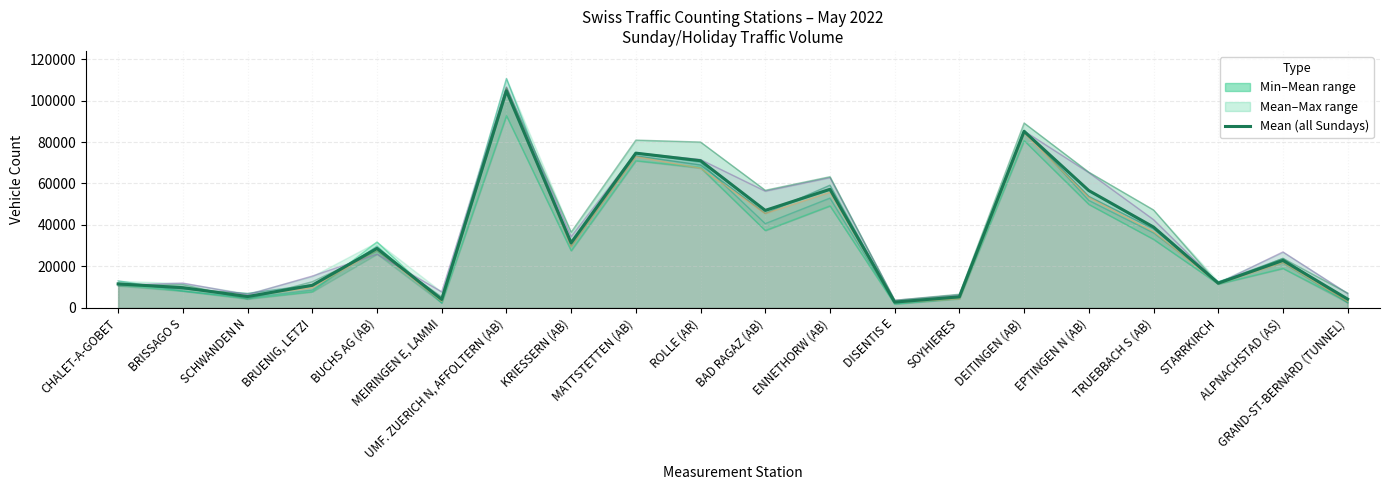

The value at DEITINGEN (AB) is 85104.2. True or false?

True